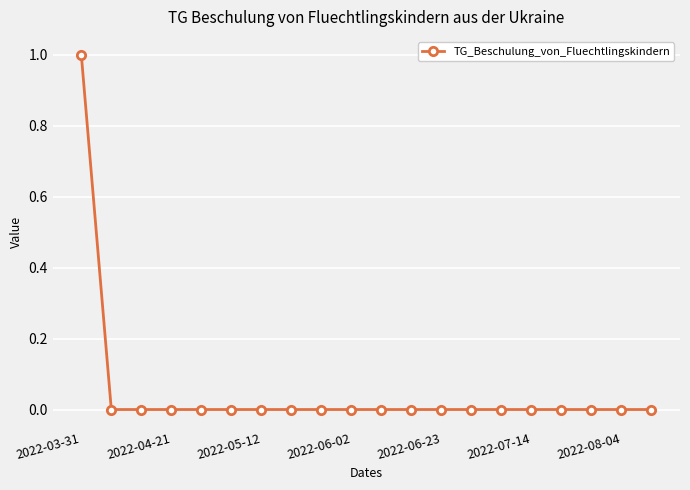

Reading right to left, list all the values displayed in this chart.

0	0	0	0	0	0	0	0	0	0	0	0	0	0	0	0	0	0	0	1